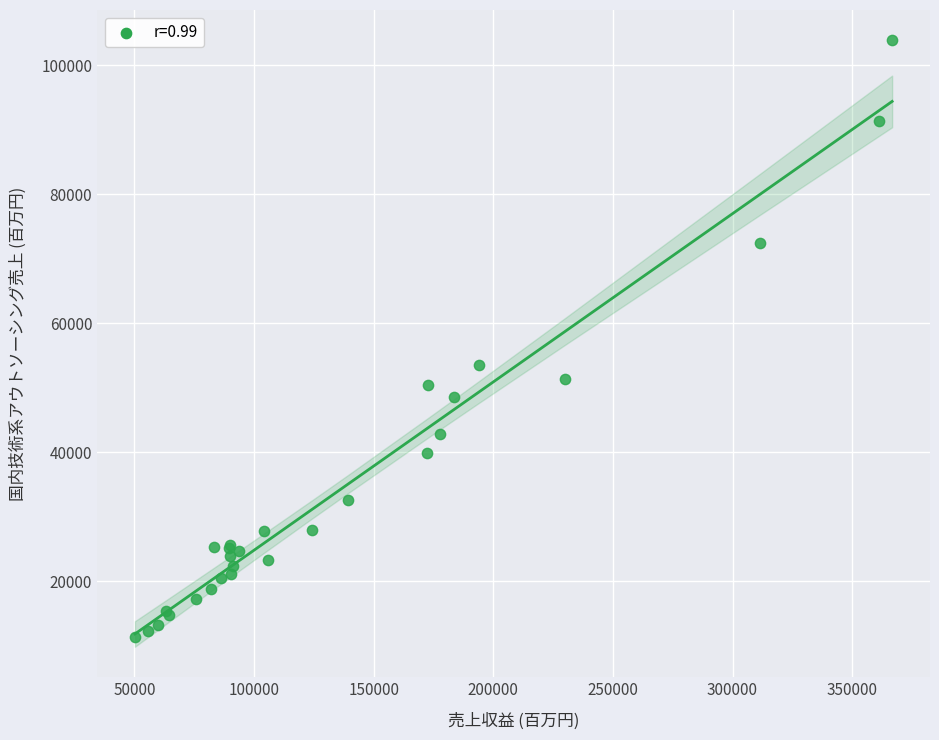

What Y value in the scatter plot is closest to 57559?

53436